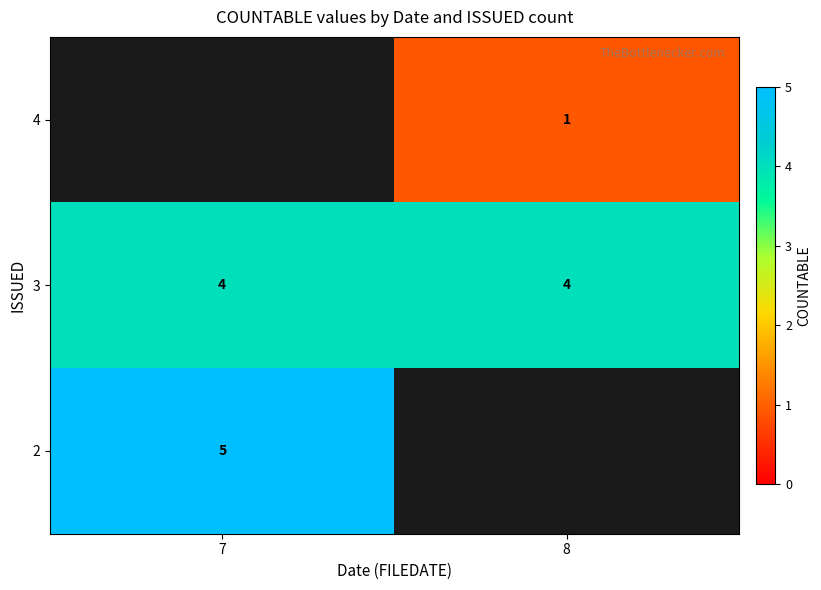

What is the average value of the 3 series?

4.0